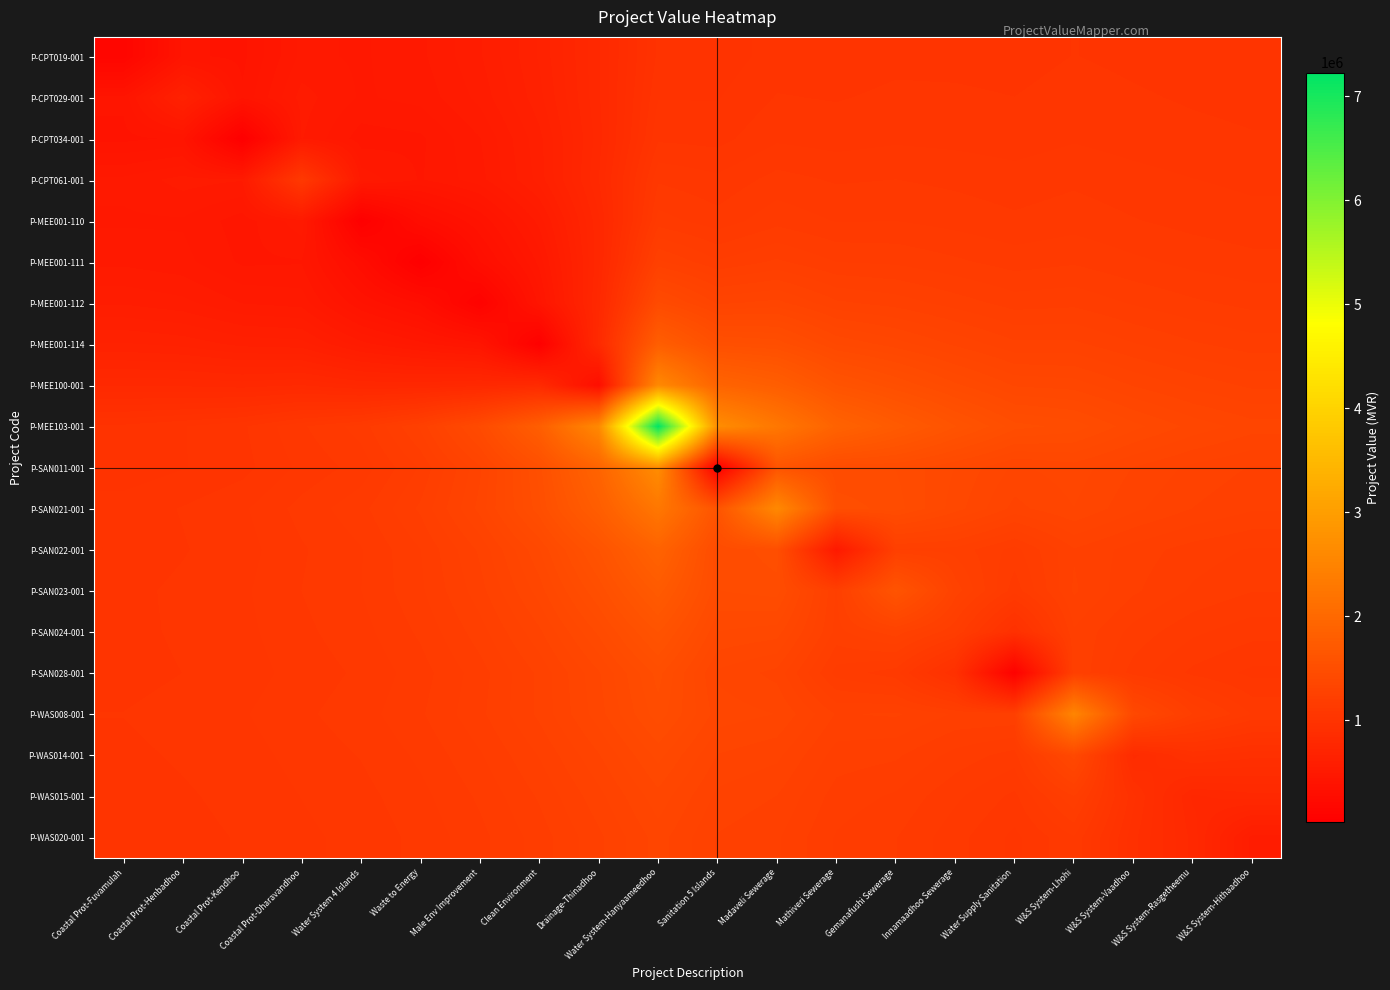

Rank the series by their maximum value, from highest to lowest.

P-MEE103-001, P-SAN011-001, P-MEE100-001, P-SAN021-001, P-WAS008-001, P-SAN022-001, P-MEE001-114, P-SAN023-001, P-SAN024-001, P-SAN028-001, P-MEE001-112, P-WAS014-001, P-WAS015-001, P-WAS020-001, P-MEE001-111, P-MEE001-110, P-CPT061-001, P-CPT034-001, P-CPT029-001, P-CPT019-001